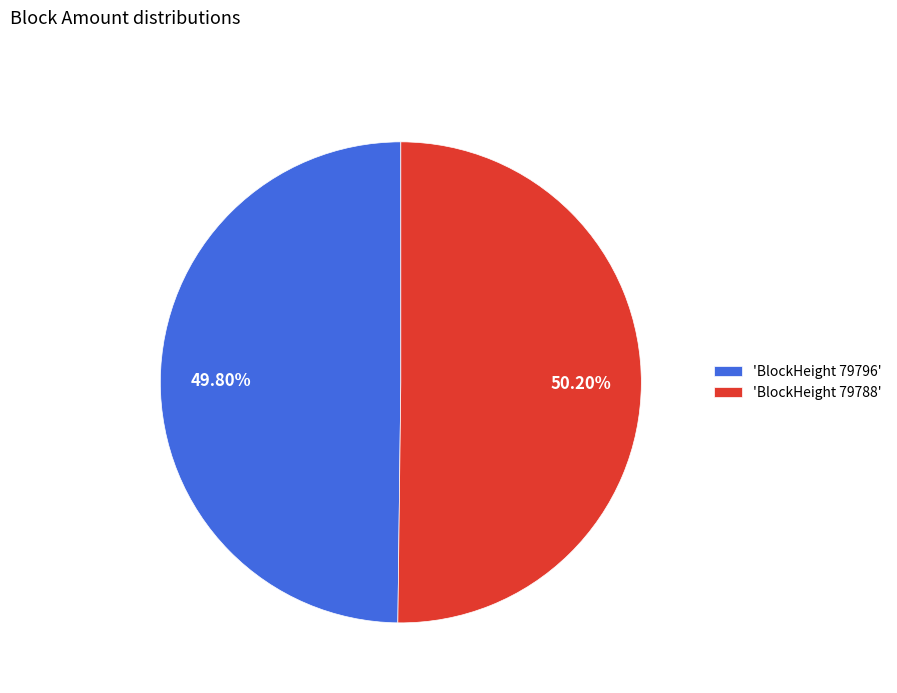

How many segments does this pie chart have?

2